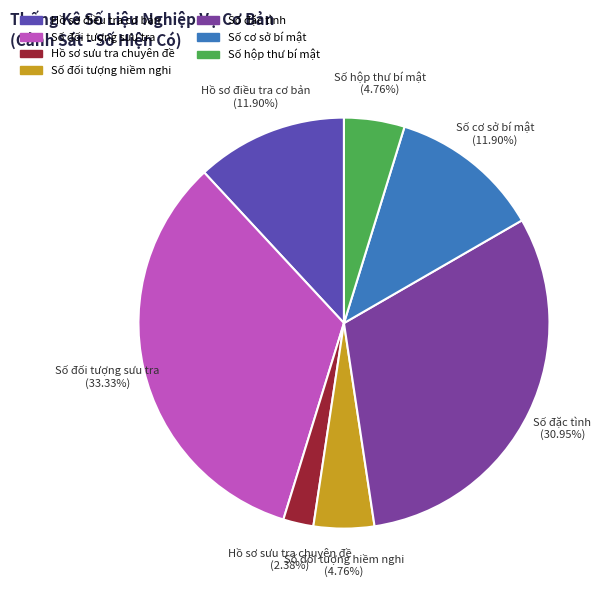

Do Số hộp thư bí mật and Số đối tượng sưu tra together represent more than half of the pie?

No